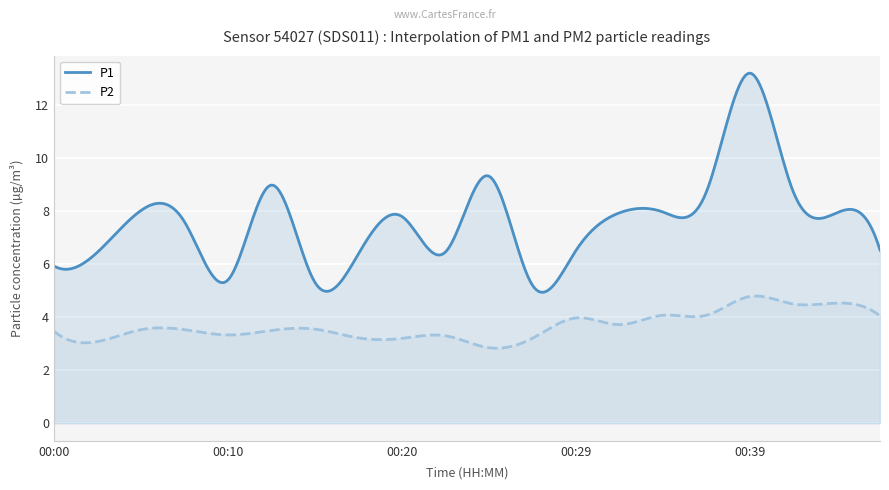

Is the value of P1 at 00:47 greater than the value of P2 at 00:15?

Yes